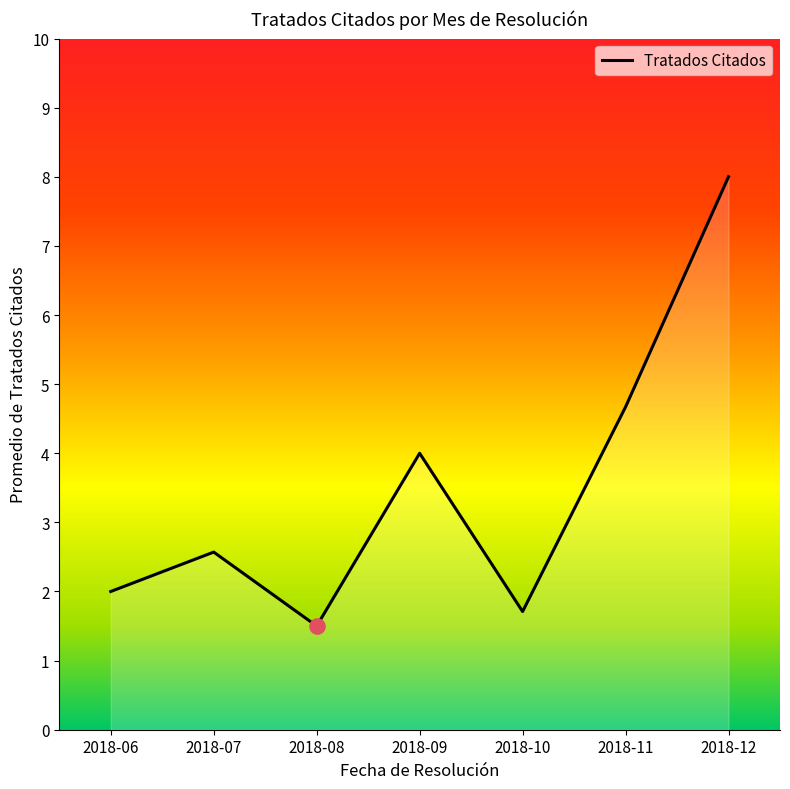

Approximately how many times larger is the value at 2018-06 compared to 2018-11?

0.4